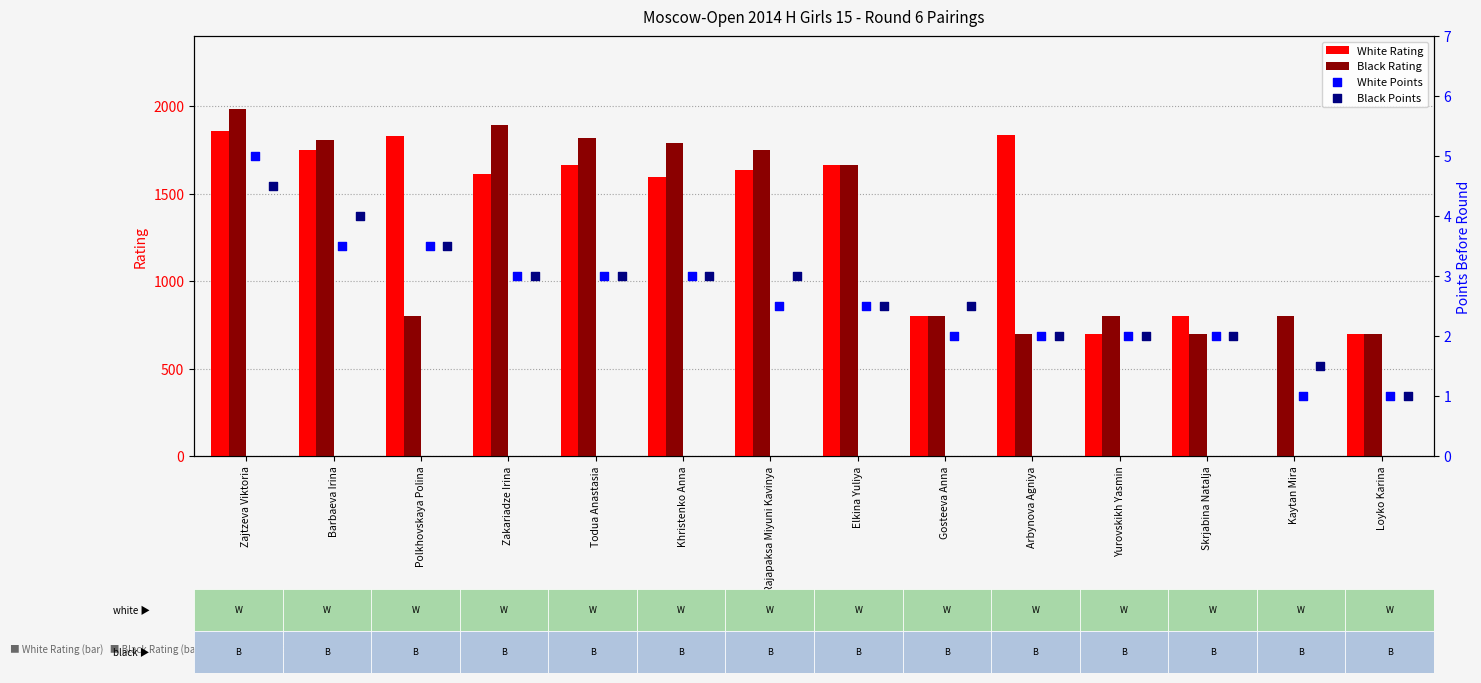

Which series contains the highest Y value?

Black Rating